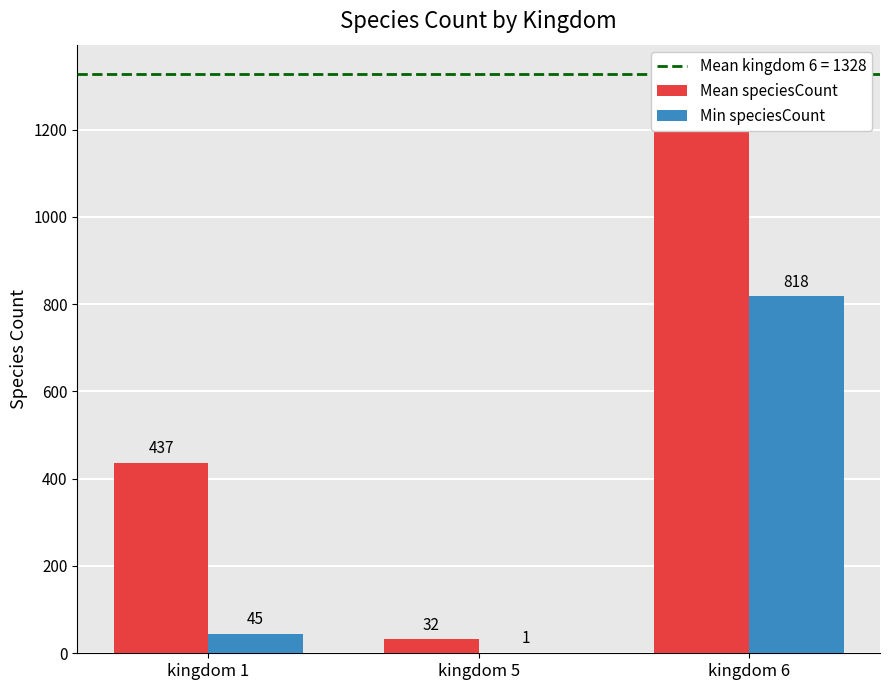

The value of Mean speciesCount at kingdom 6 is 1328. True or false?

True